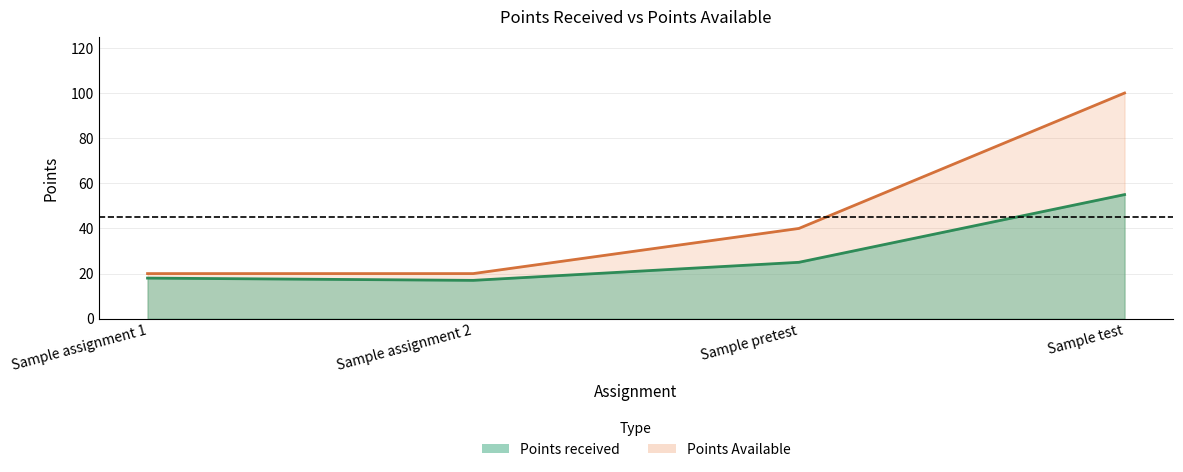

True or false: Points Available has more than 0 interior local peaks.

False